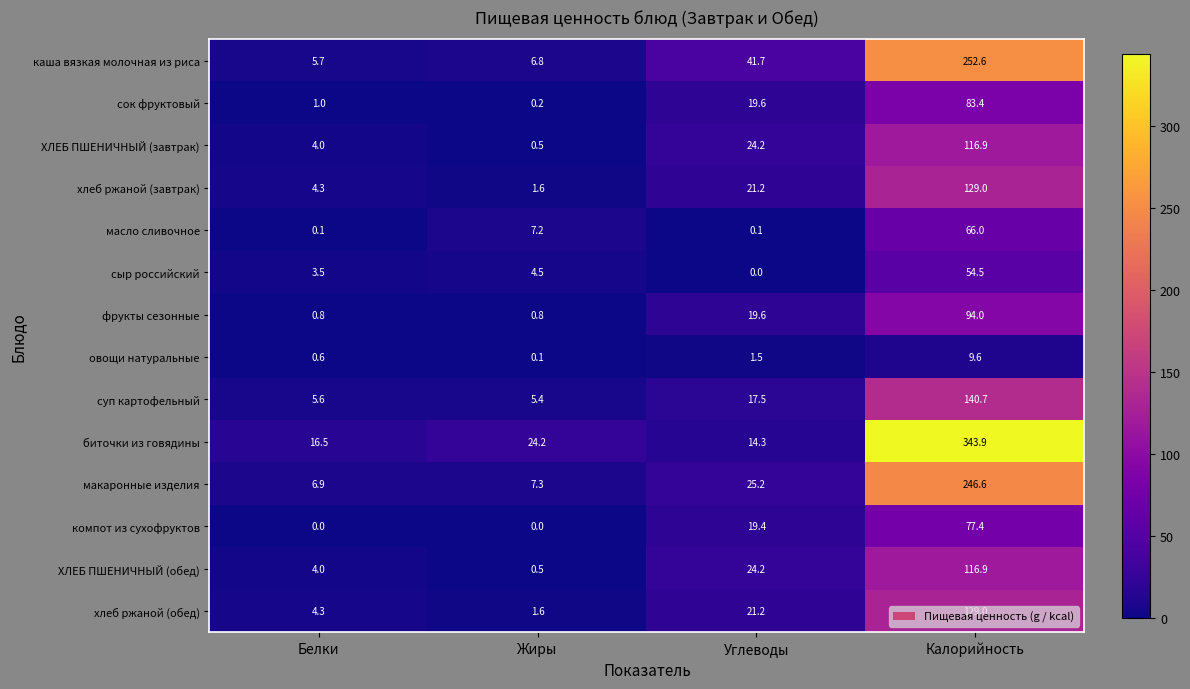

What is the maximum value shown in the chart?

343.9